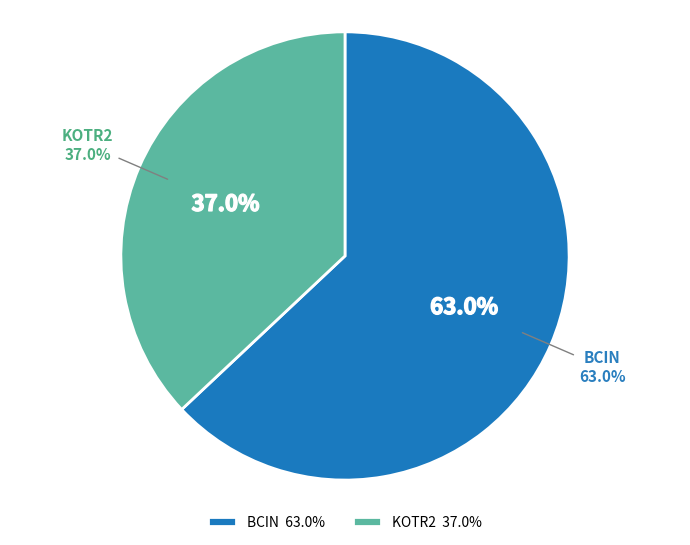

To the nearest percent, what percentage of the pie is BCIN?

63%